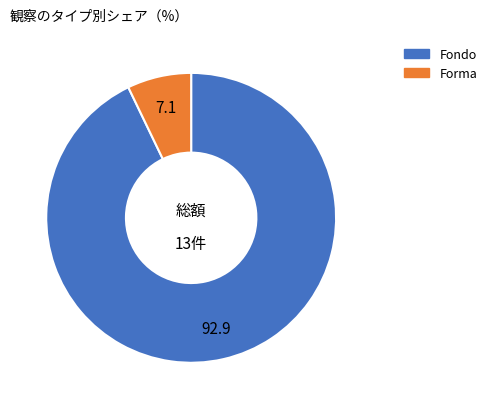

True or false: Fondo accounts for 99% of the total.

False